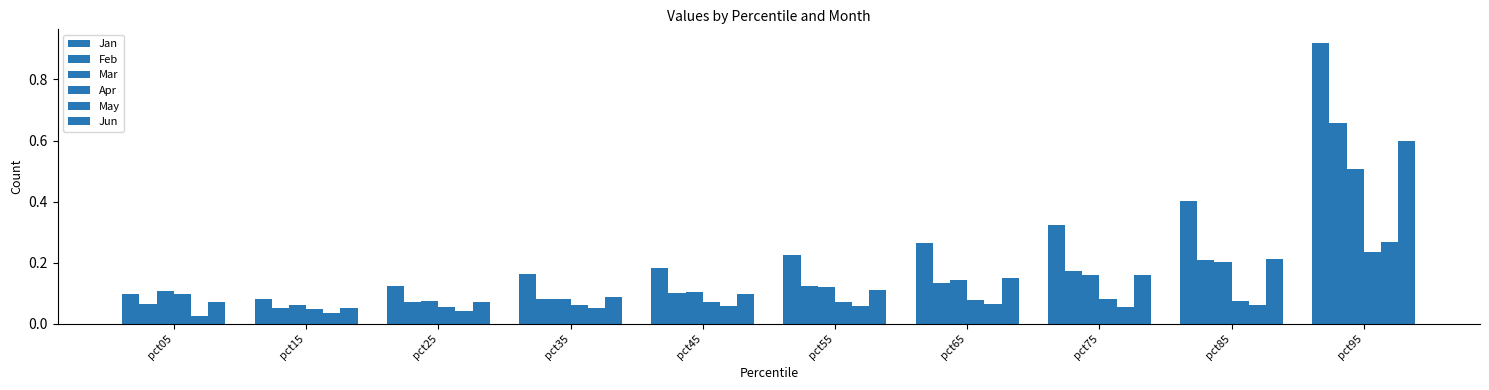

How many groups of bars are there?

10